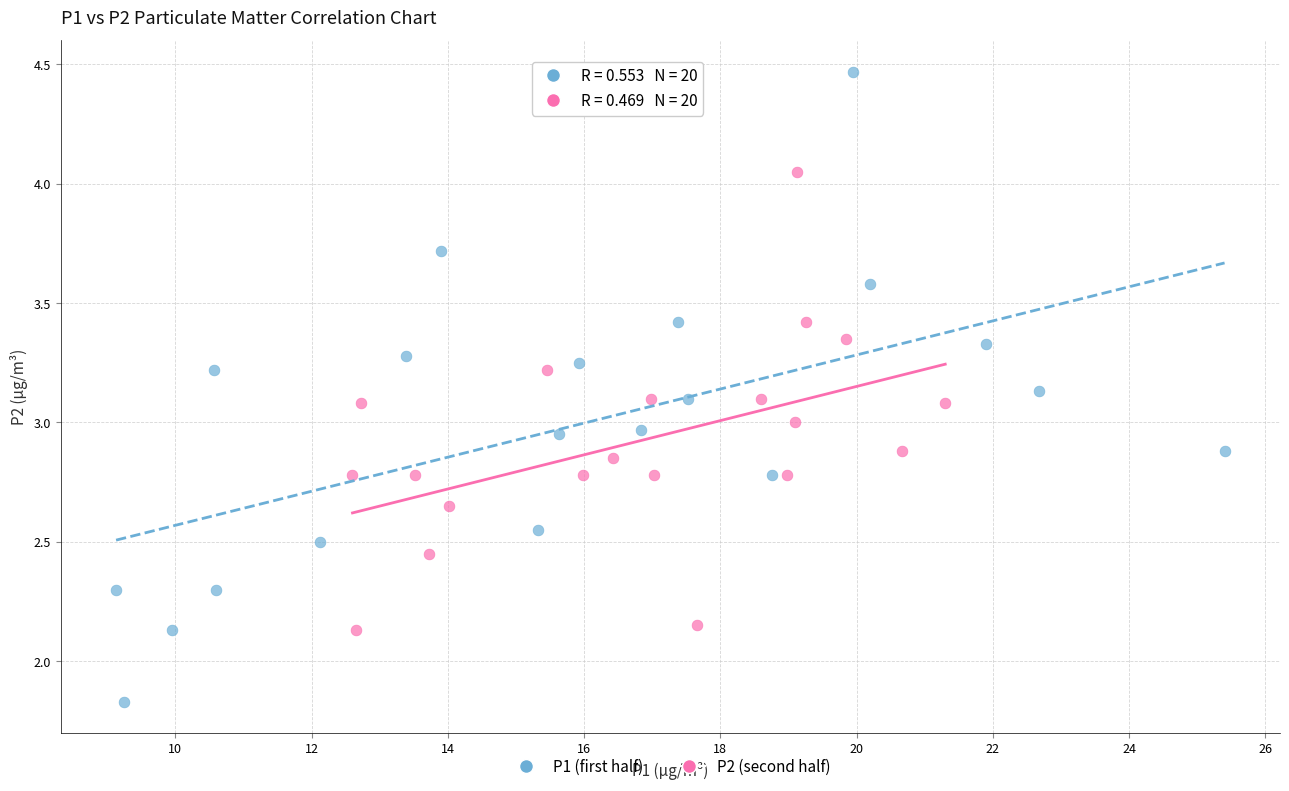

Which series reaches the minimum Y coordinate?

P1 (first half)